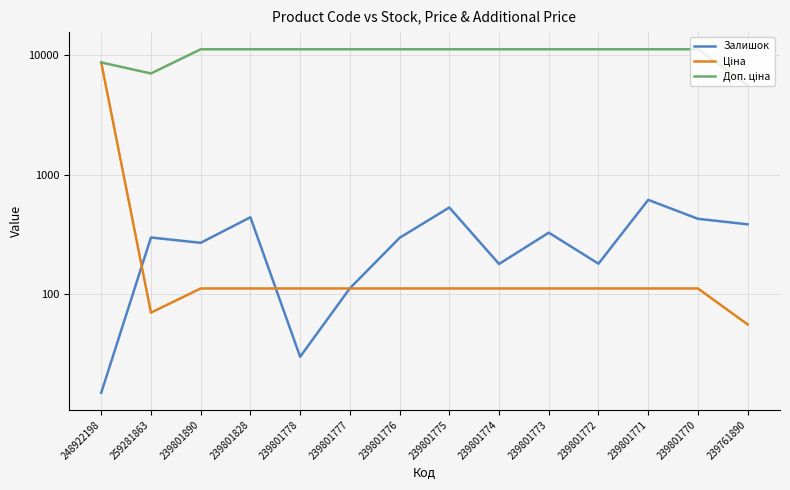

Where is the first local minimum for Залишок?

239801890